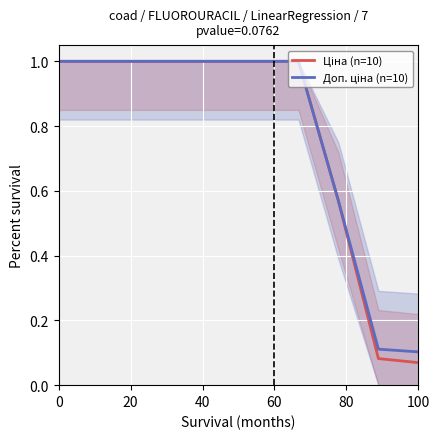

What is the sum of all Доп. ціна (n=10) values?

7.8